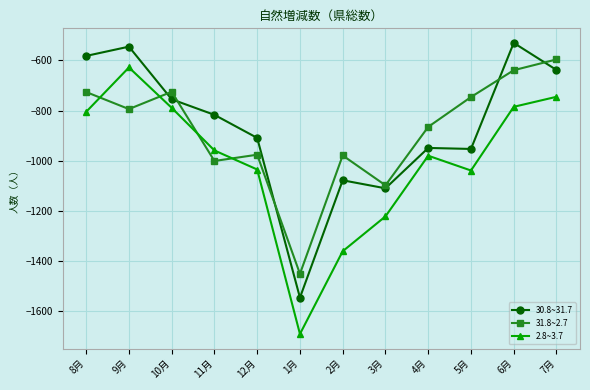

Count the number of categories in the chart.

12